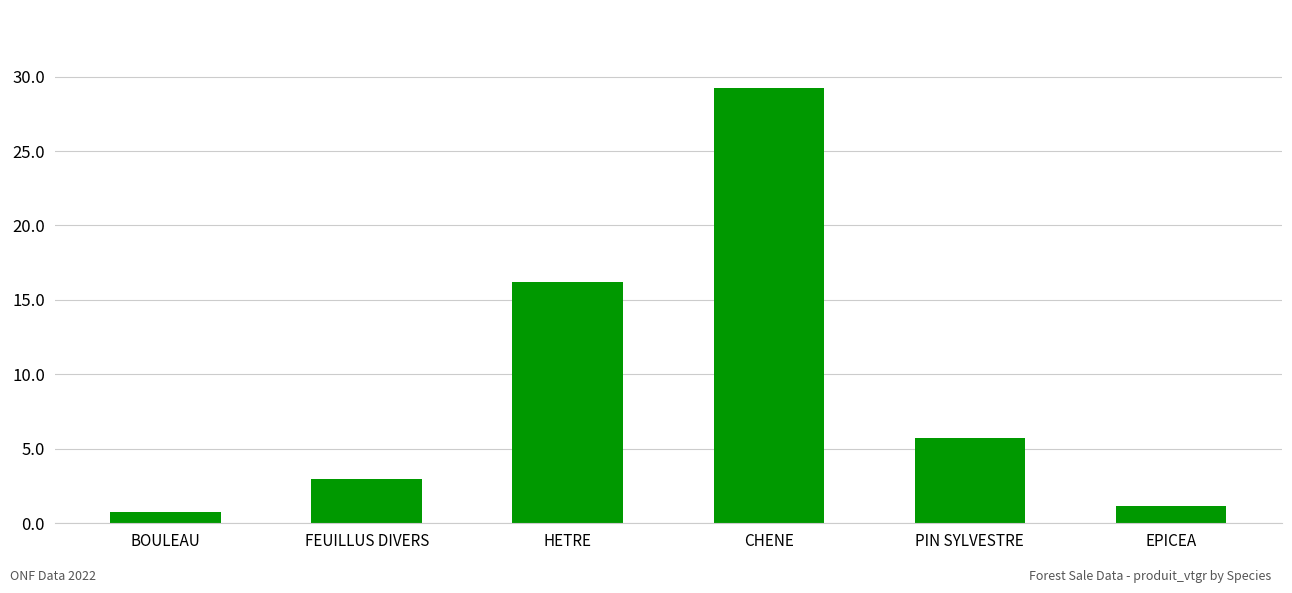

Reading left to right, transcribe all the data shown in this chart.

BOULEAU=0.8	FEUILLUS DIVERS=3.0	HETRE=16.2	CHENE=29.2	PIN SYLVESTRE=5.7	EPICEA=1.1